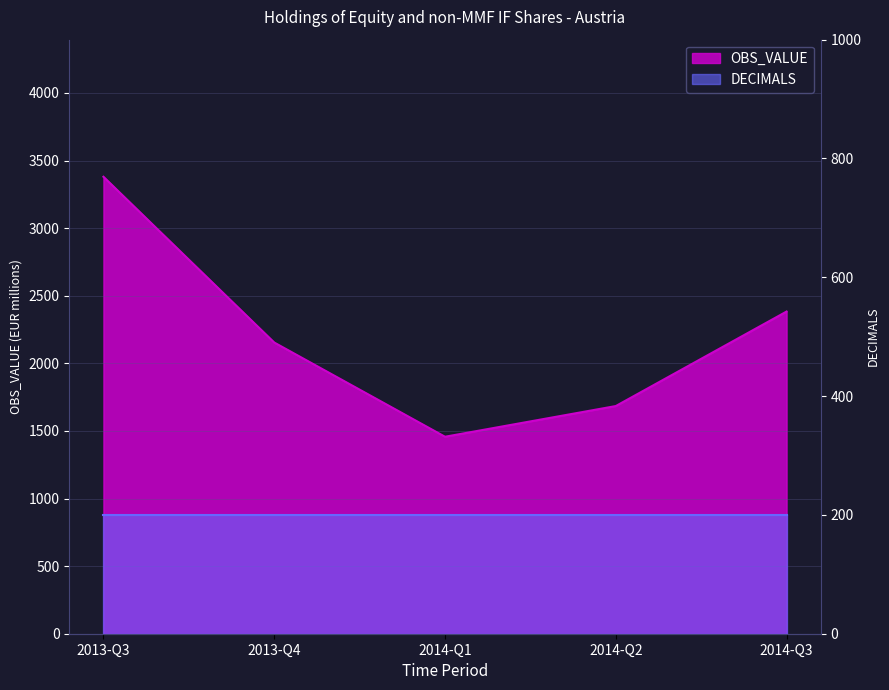

What position from the left is 2013-Q3?

1